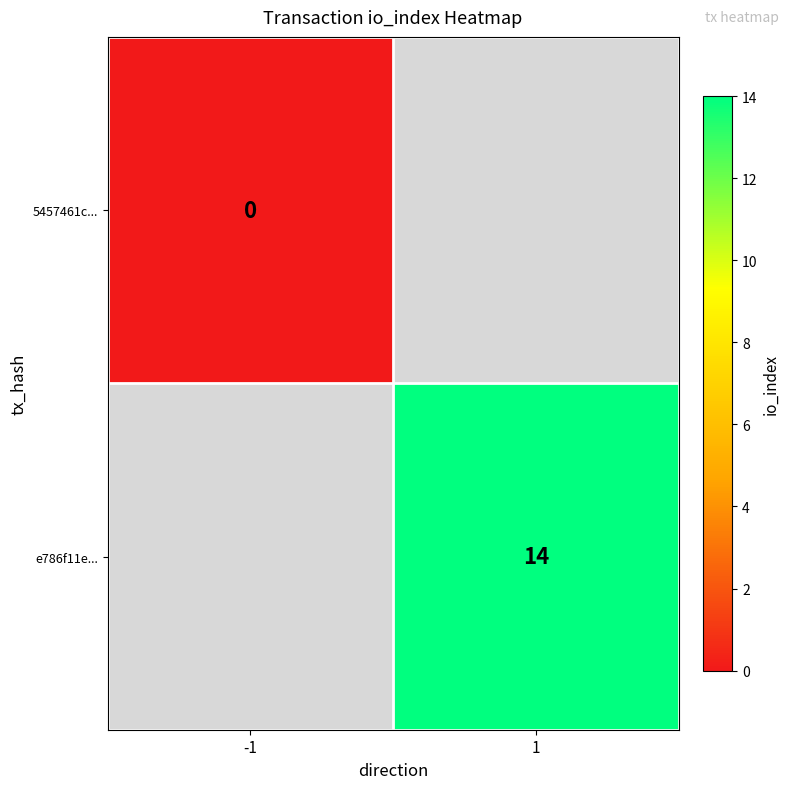

List the series in order of their peak value, highest first.

5457461c..., e786f11e...